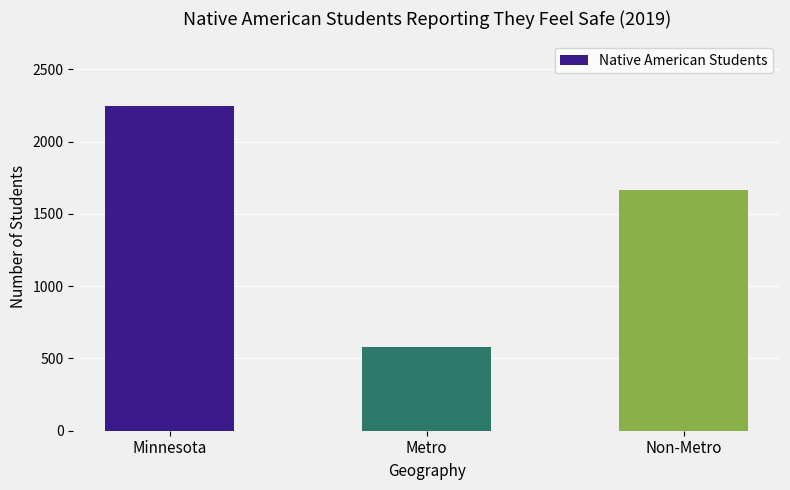

How many values are below 1667?

1